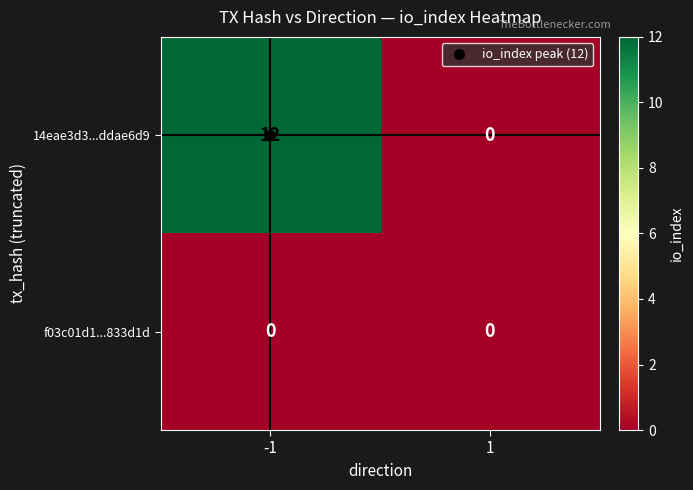

List the series in order of their peak value, lowest first.

f03c01d1...833d1d, 14eae3d3...ddae6d9